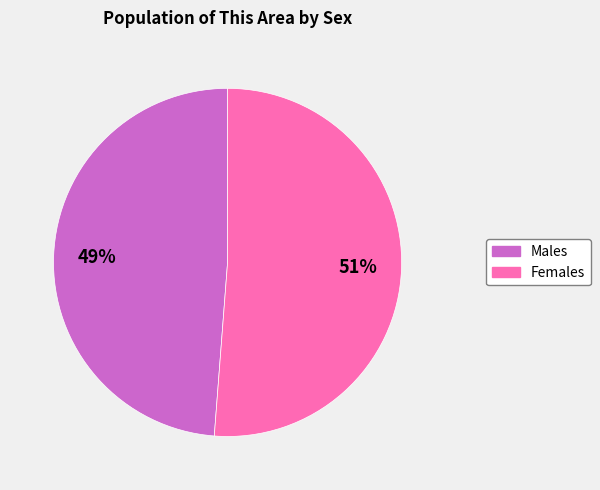

To the nearest percent, what is the average slice percentage?

50%